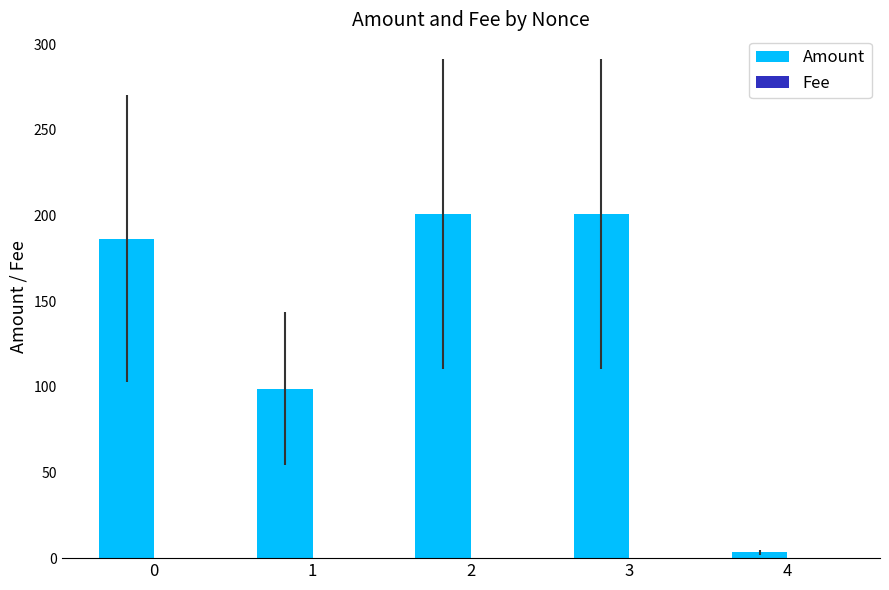

What is the greatest value displayed?

200.8